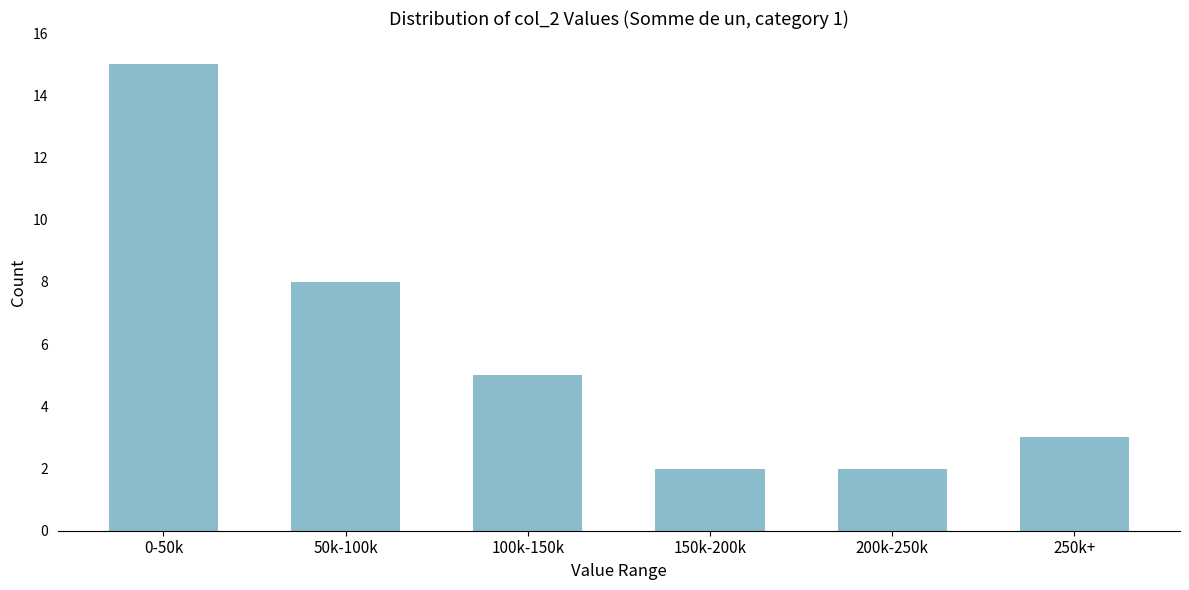

Reading right to left, extract all data points from this chart.

3	2	2	5	8	15